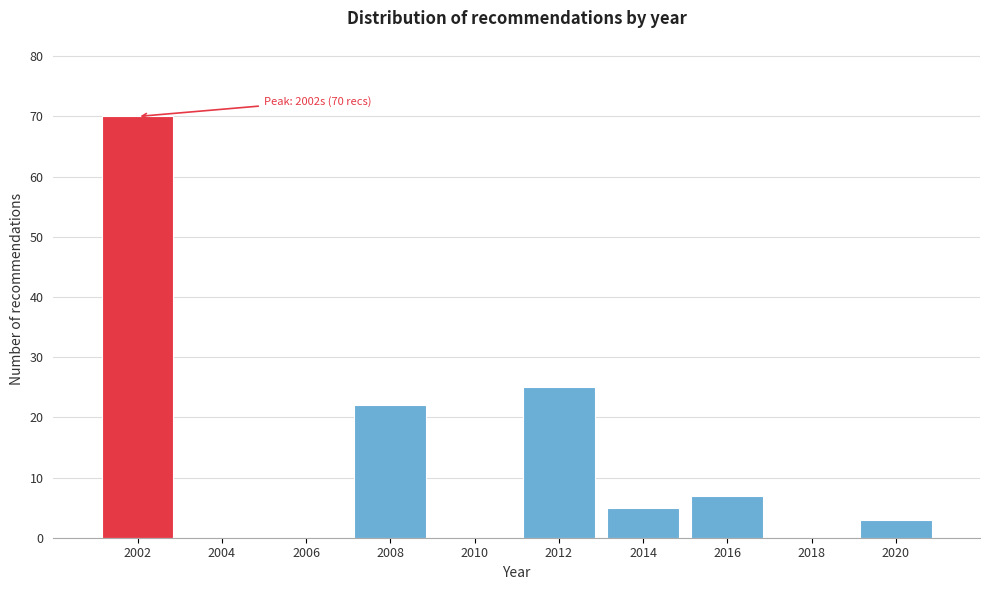

Reading left to right, extract all data points from this chart.

2002=70	2004=0	2006=0	2008=22	2010=0	2012=25	2014=5	2016=7	2018=0	2020=3